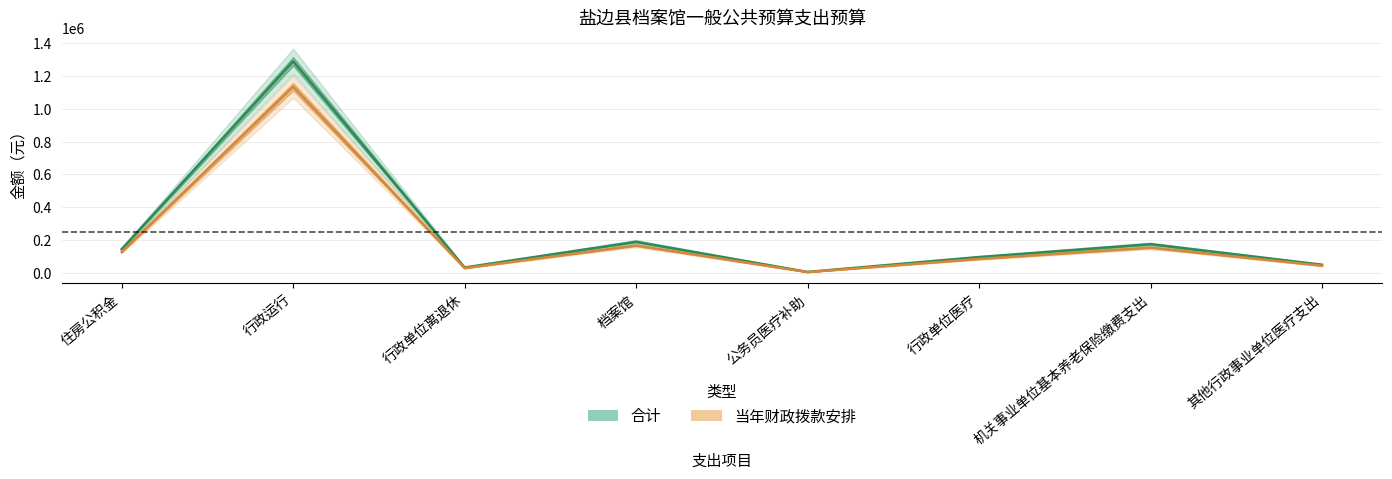

Reading left to right, extract all data points from this chart.

合计: 145191.0	1289098.1	33555.8	190000.0	6400.0	97055.4	175456.6	50418.4
当年财政拨款安排: 127768.1	1134406.4	29529.1	167200.0	5632.0	85408.8	154401.8	44368.2